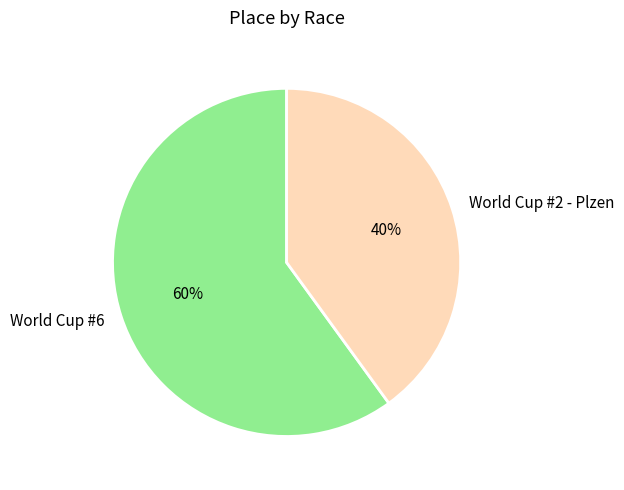

To the nearest percent, what portion does World Cup #2 - Plzen represent?

40%